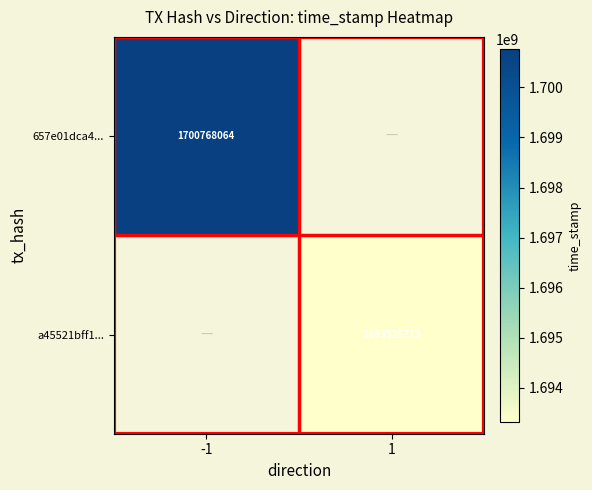

Which label corresponds to the smallest value in the chart?

1